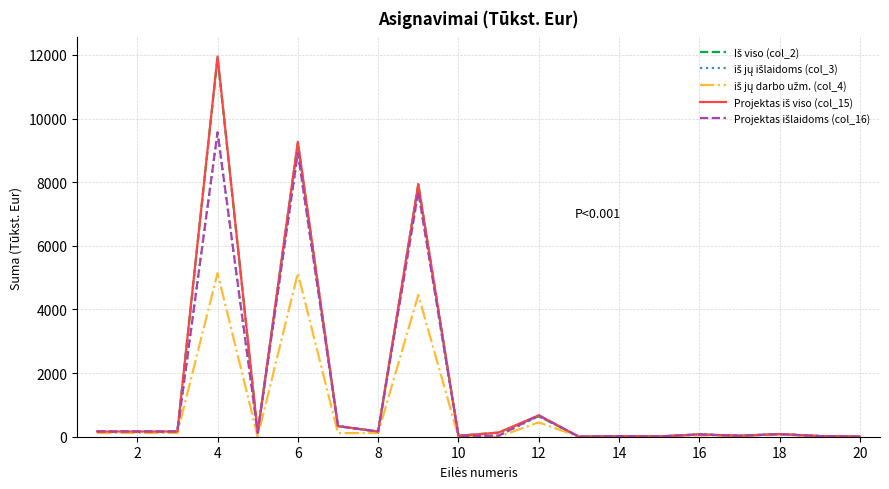

What is the maximum value shown in the chart?

11951.5